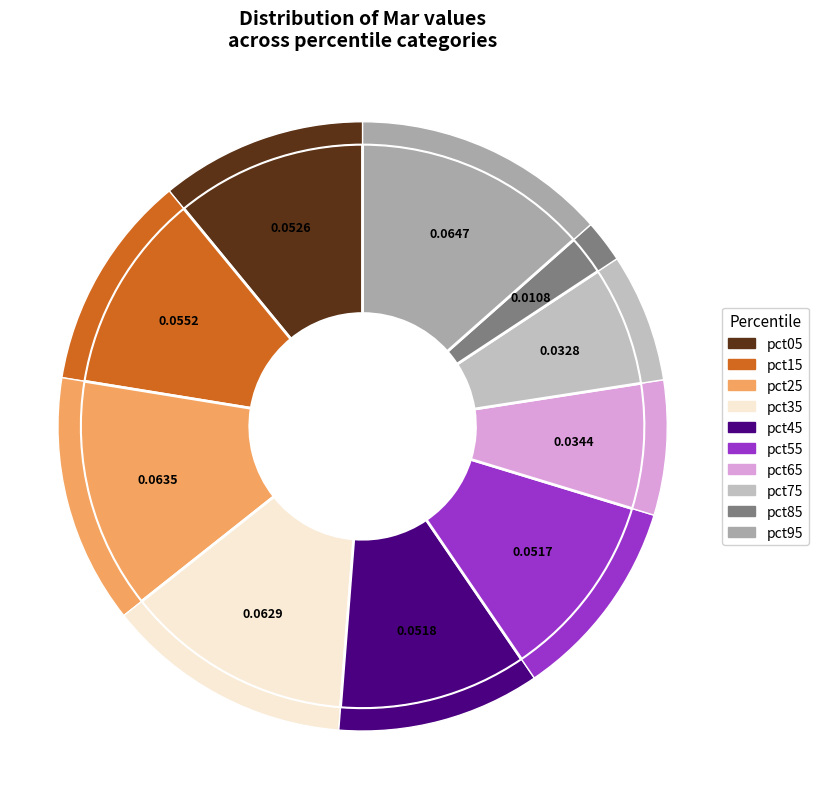

Does pct25 represent more than half of the total?

No